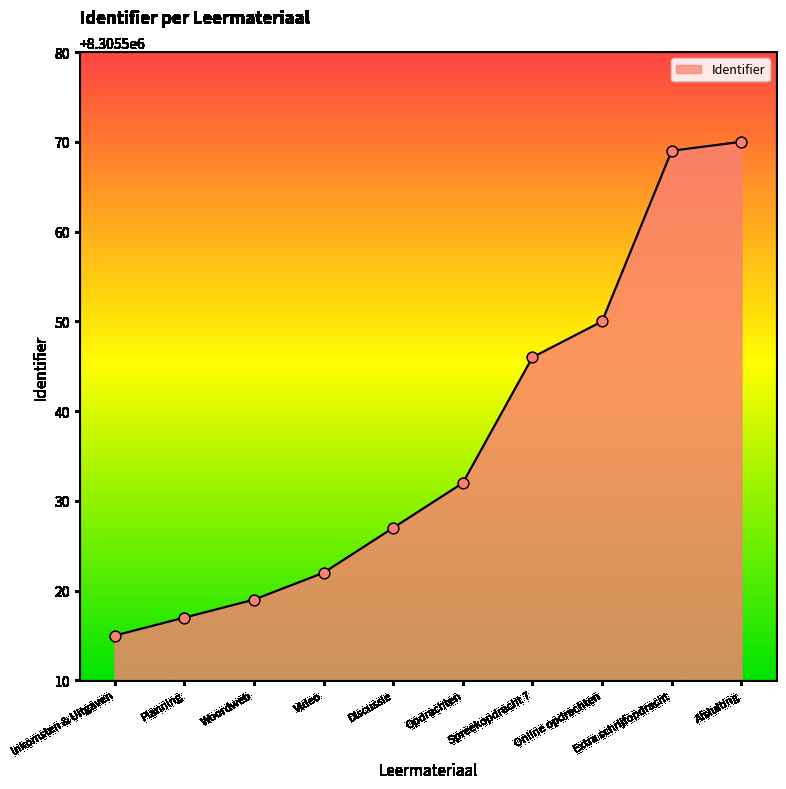

Which has a higher value, Discussie or Extra schrijfopdracht?

Extra schrijfopdracht